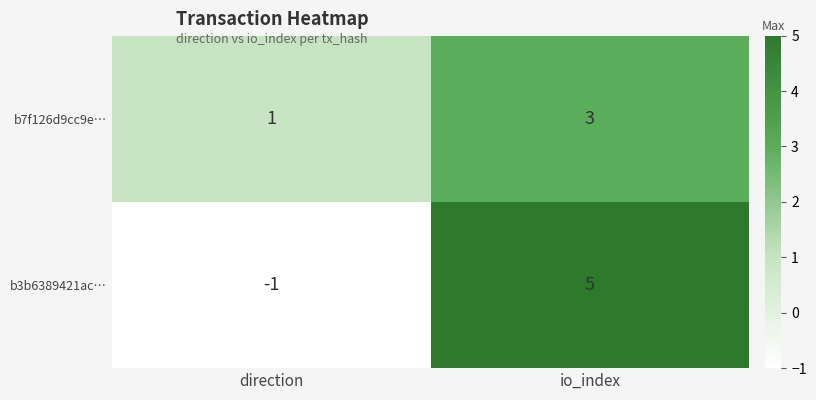

List the labels in order of b3b6389421ac… value, largest first.

io_index, direction